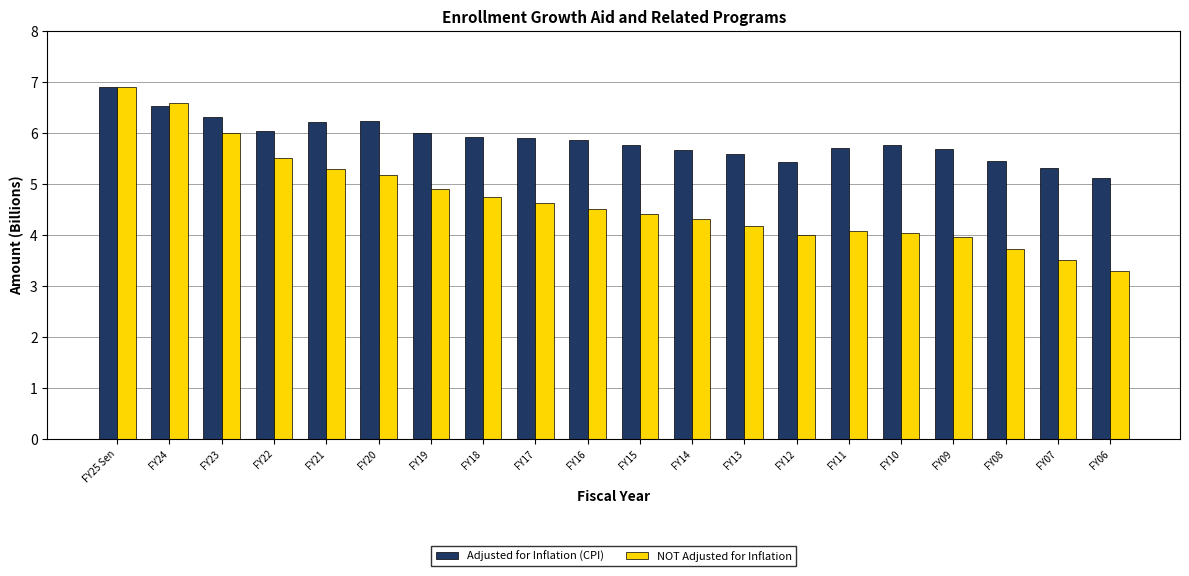

What is the label of the 5th bar from the left?

FY21